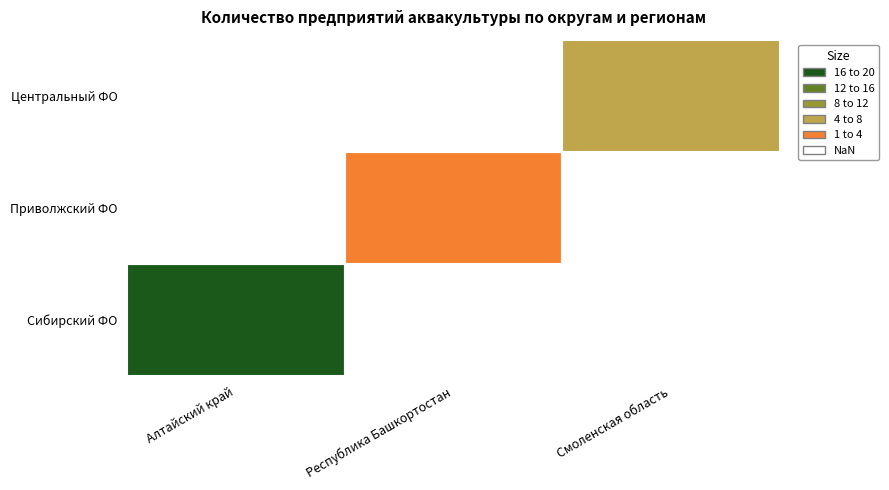

List the labels in order of Смоленская область value, smallest first.

0, 1, 2